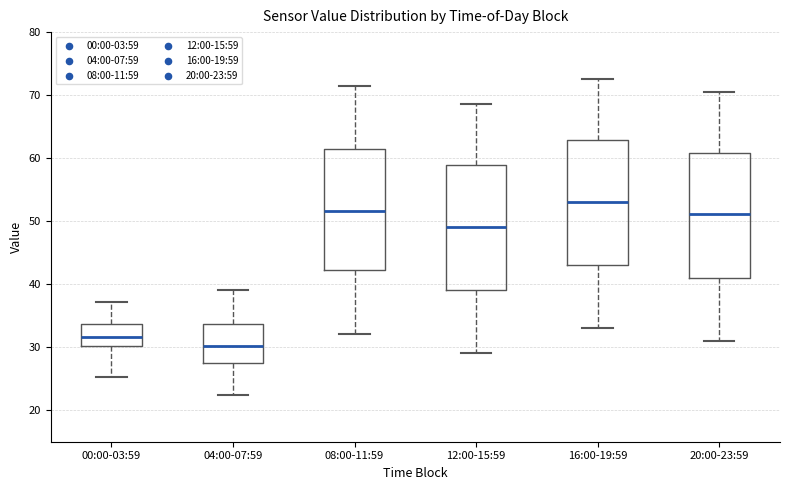

Where does the upper whisker of the box for 00:00-03:59 end on the y-axis? The values are not printed on the chart, so give them approximately, as read against the axis.

37